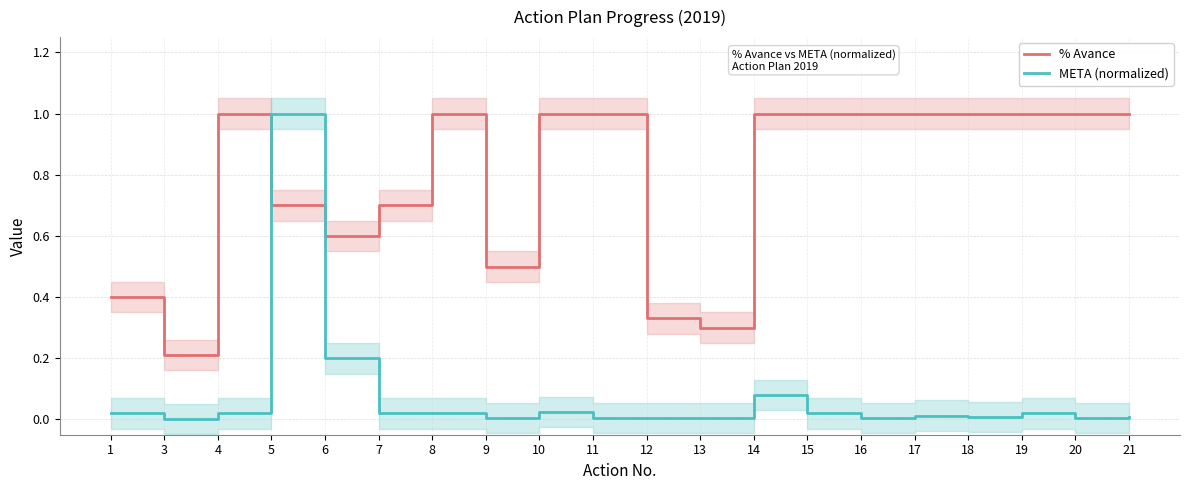

What is the difference between the highest and lowest values at 19?

1.0